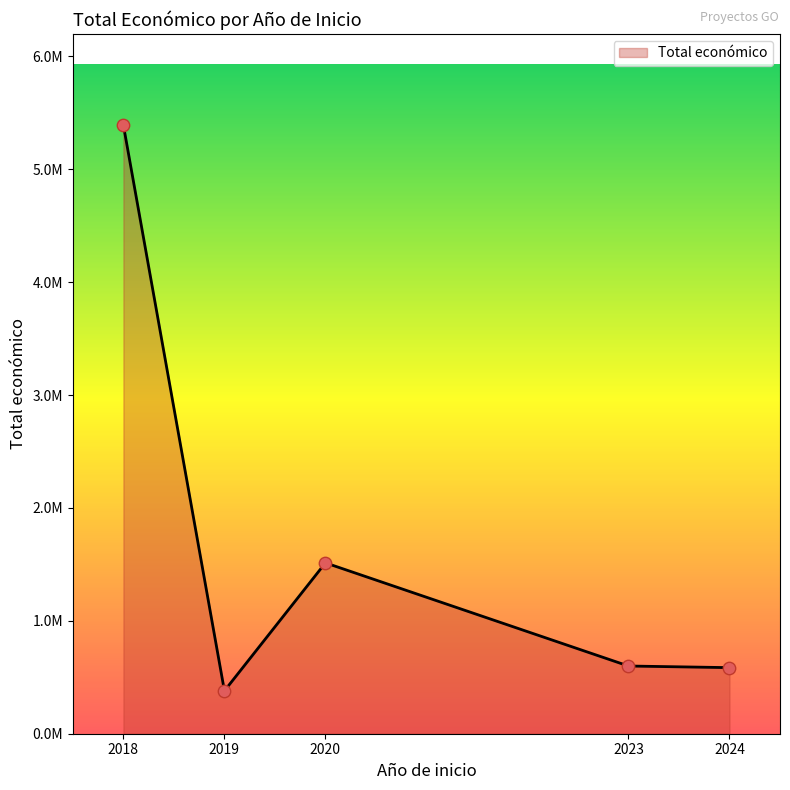

What is the change in value from 2023 to 2024?

-14423